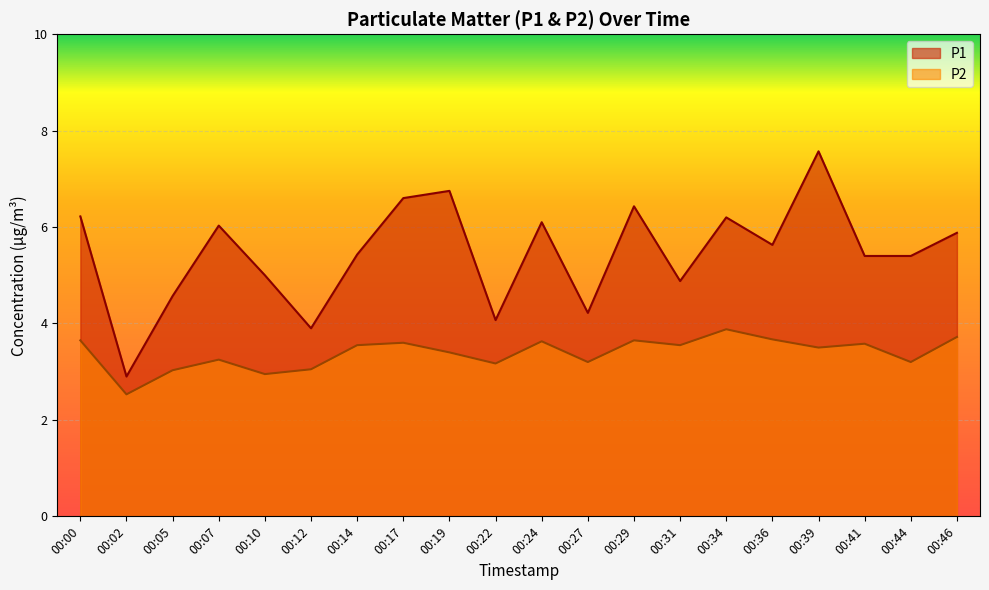

What is the difference between the maximum and minimum values in the P1 series?

4.7